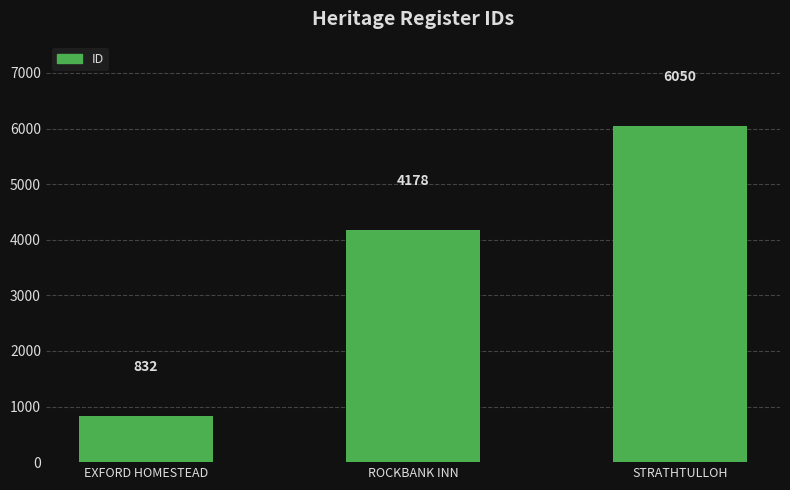

Reading left to right, extract all data points from this chart.

EXFORD HOMESTEAD=832	ROCKBANK INN=4178	STRATHTULLOH=6050